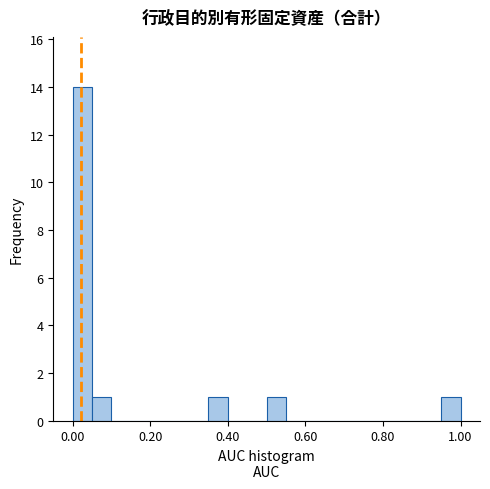

Around what value on the x-axis is the tallest bar? Give the approximate position of its centre, as read against the axis.

0.02